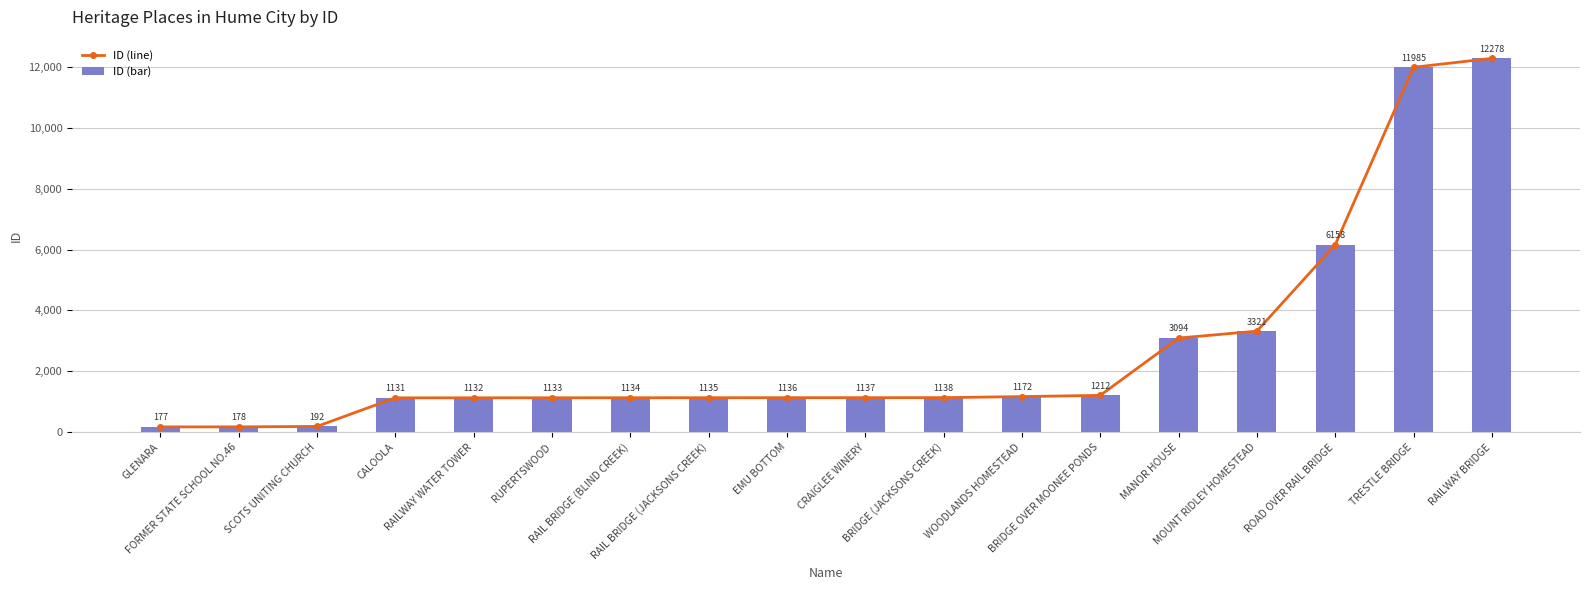

What is the average value of the ID (bar) series?

2714